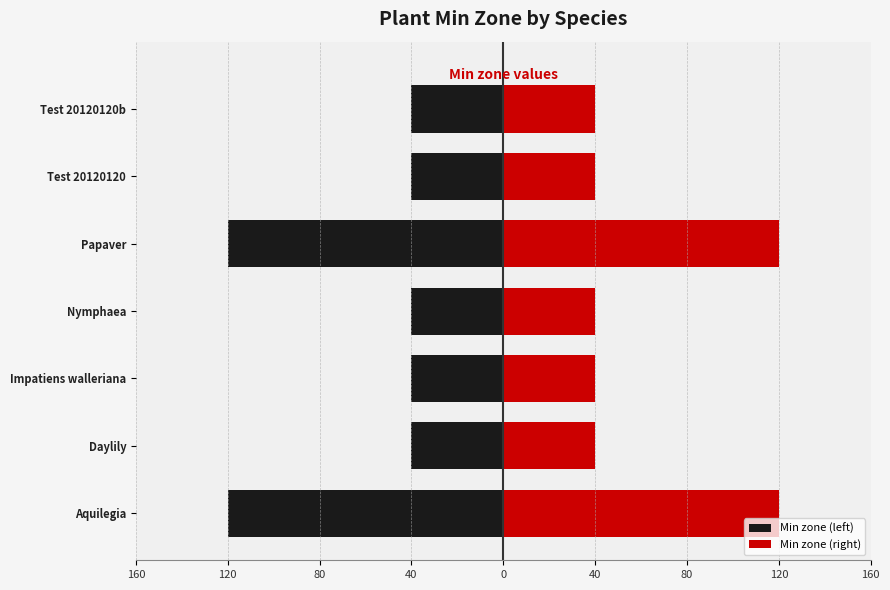

What is the spread (max minus min) of values at Daylily?

80